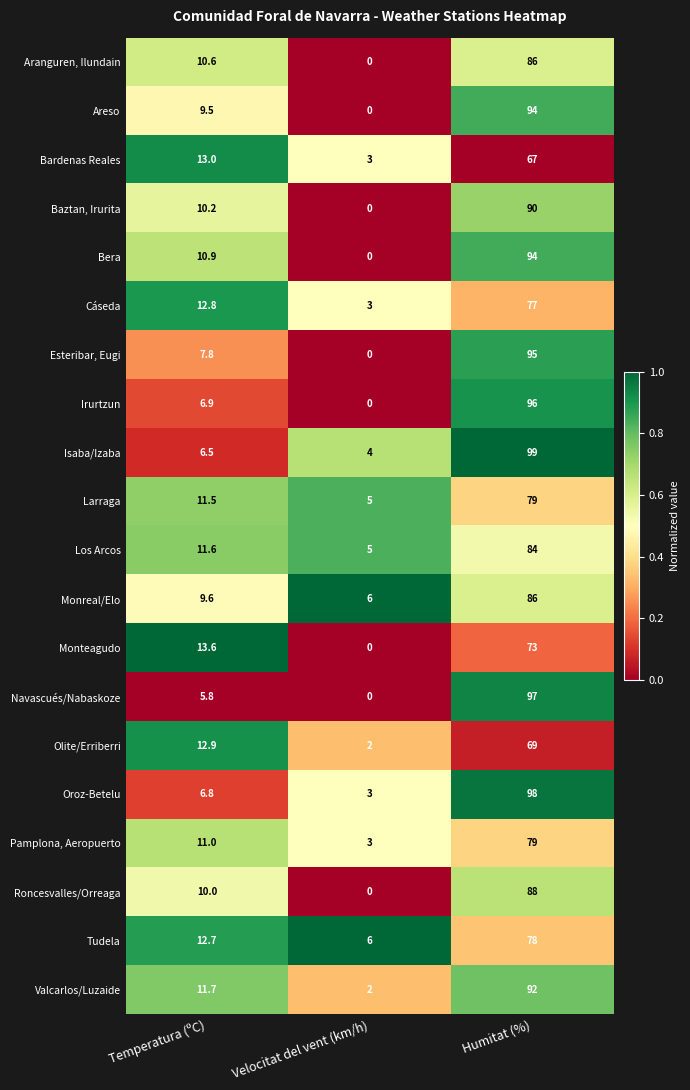

Where does the Esteribar, Eugi series first go above 7?

Temperatura (ºC)